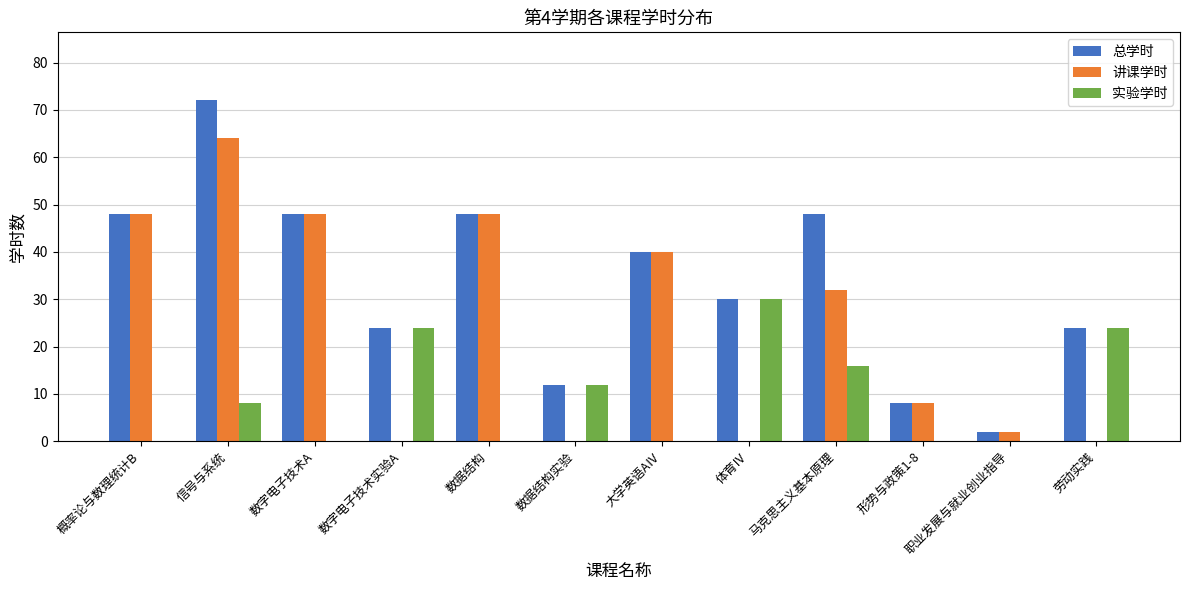

What is the sum of all 总学时 values?

404